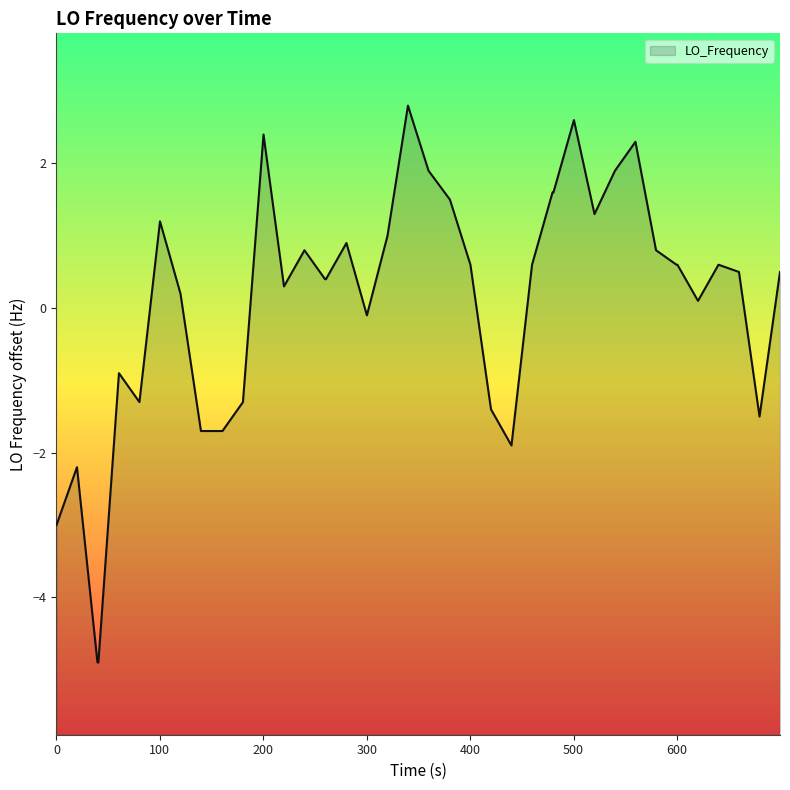

What is the value of the 28th point from the left?

1.6